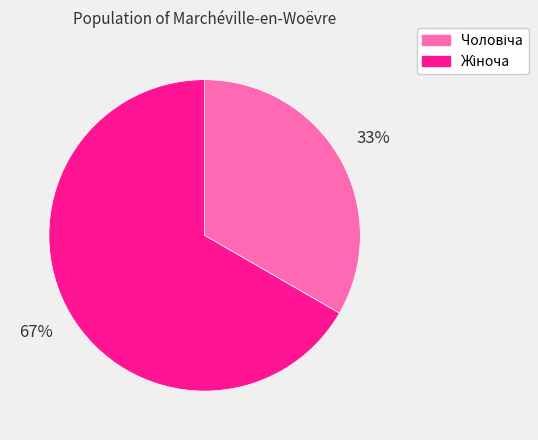

Is there any slice that represents more than half of the pie?

Yes